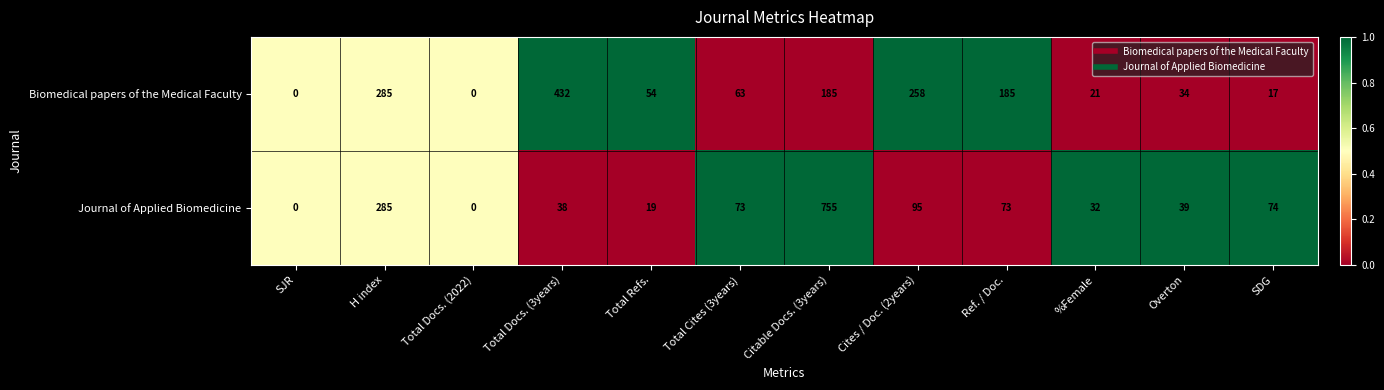

List the series in order of their peak value, lowest first.

Biomedical papers of the Medical Faculty, Journal of Applied Biomedicine